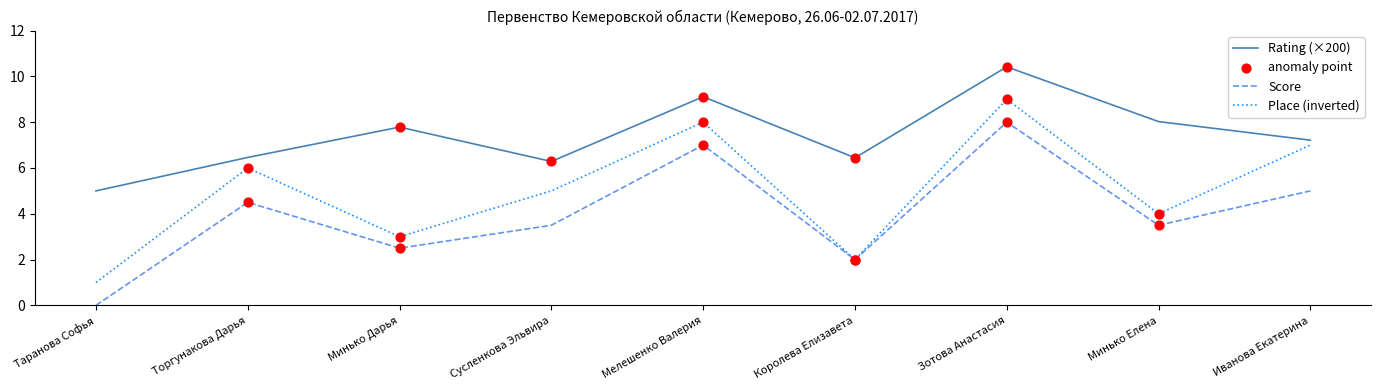

At which category is the sum across all series the highest?

Зотова Анастасия